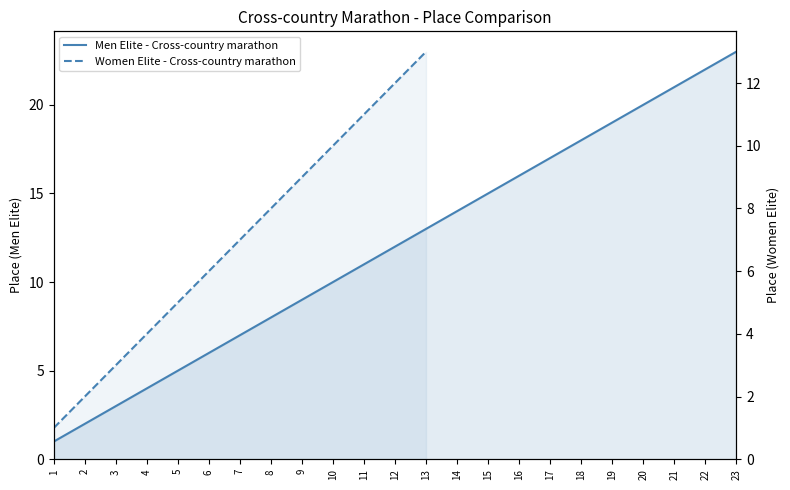

What is the change in value from 10 to 13?

+3